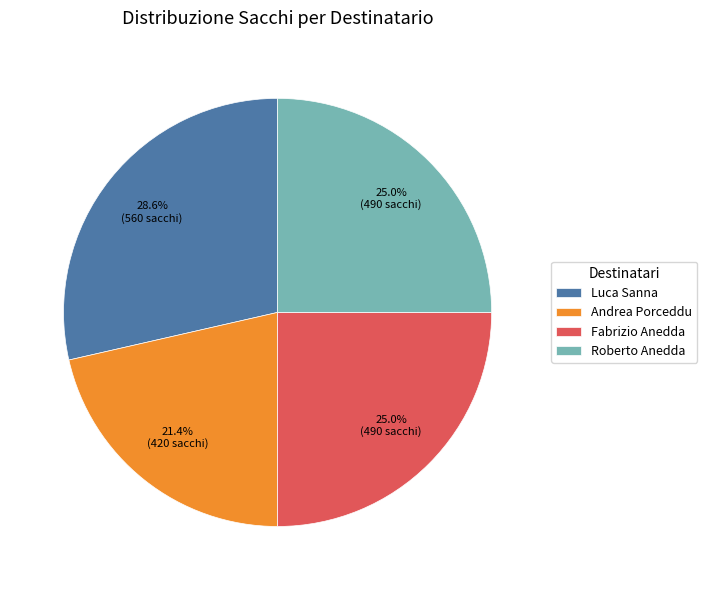

What percentage is the Luca Sanna slice, to the nearest percent?

29%